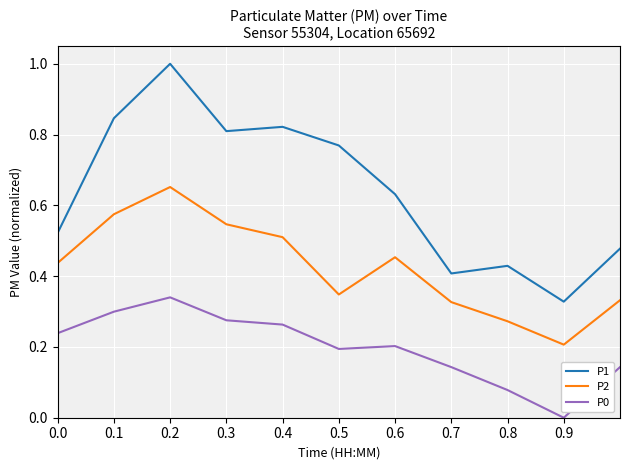

True or false: P1 and P2 cross at least once.

False